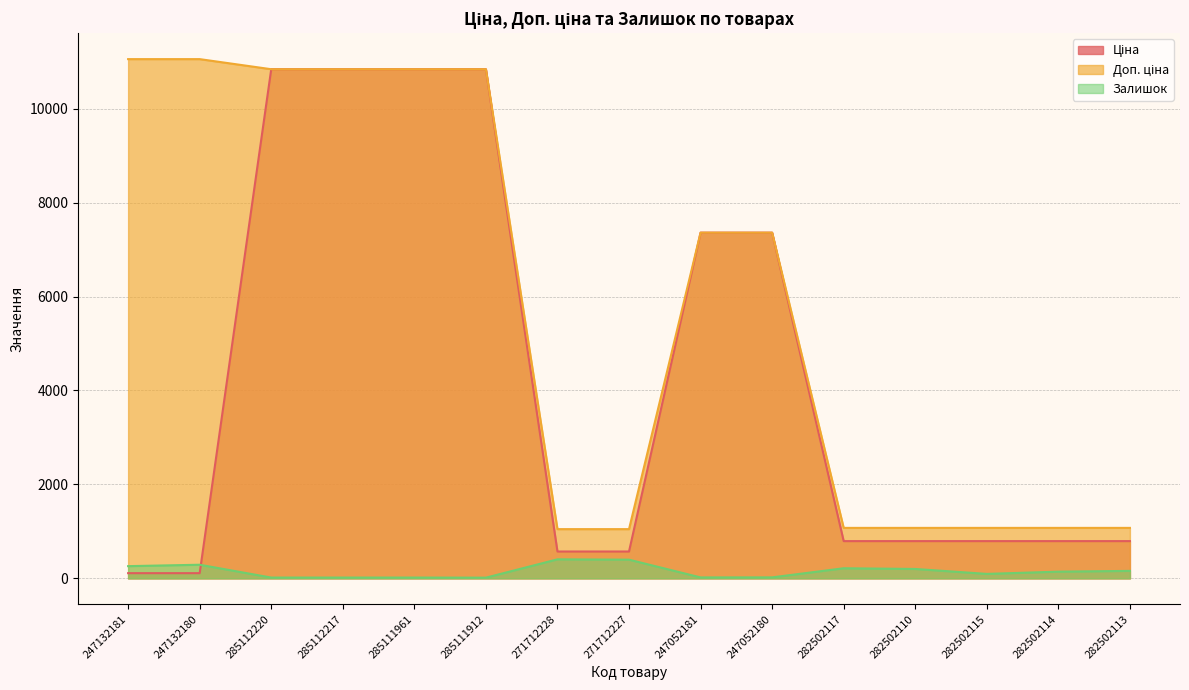

What is the spread (max minus min) of values at 282502110?

874.6